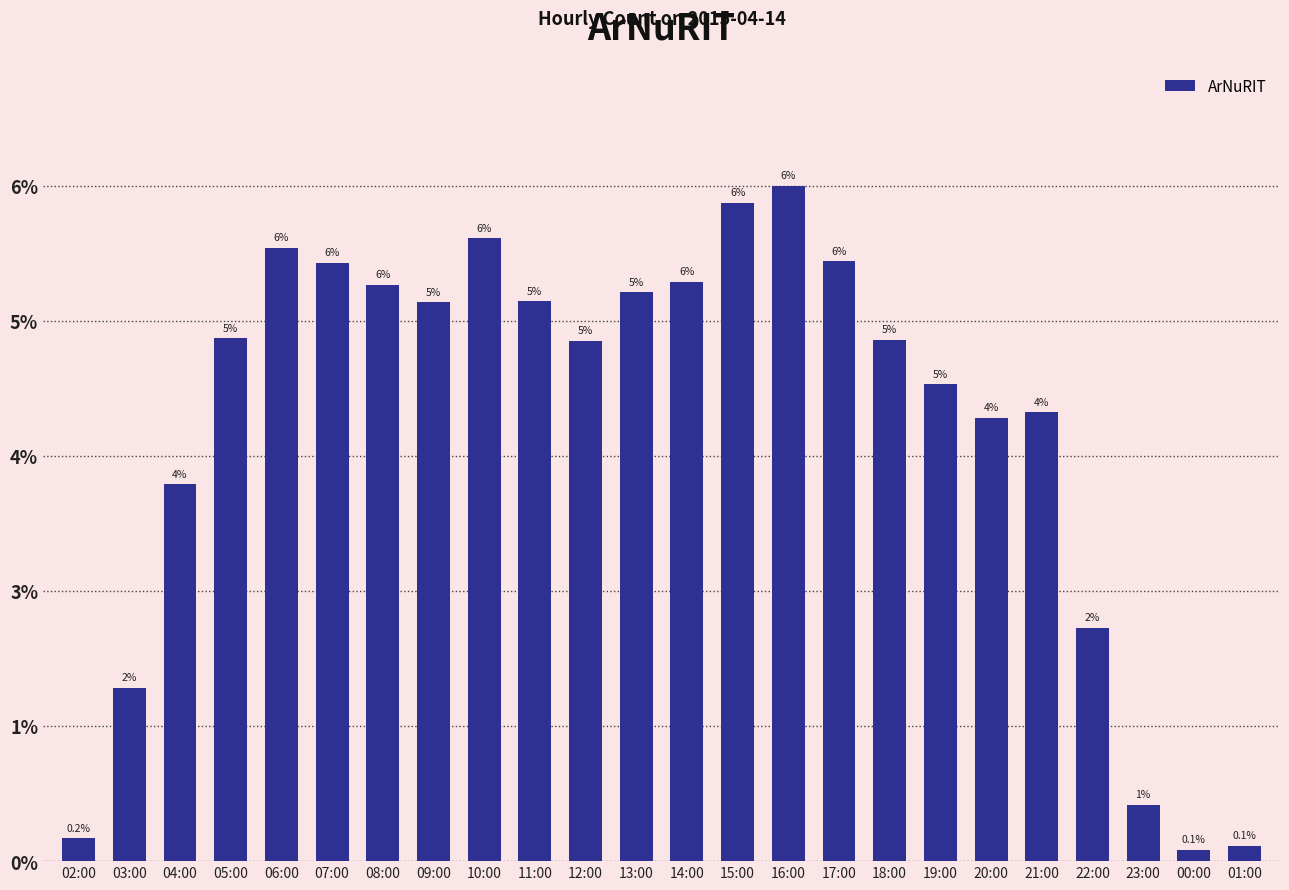

Reading right to left, list all the values displayed in this chart.

19	14	69	284	547	540	581	635	731	823	802	706	693	634	682	759	681	702	729	747	637	459	211	28